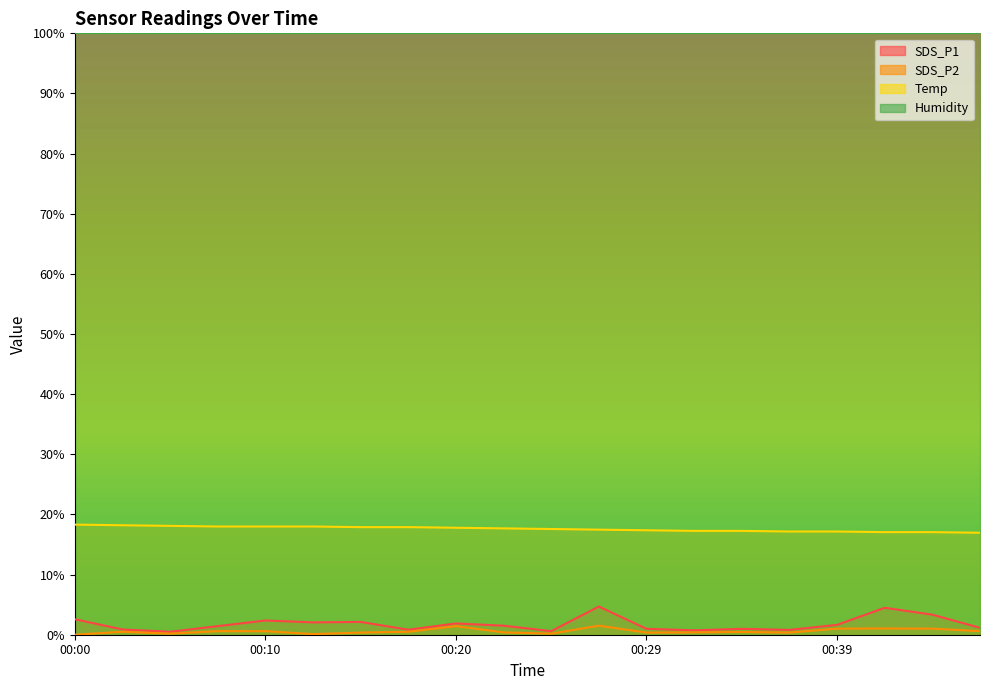

Which series has the largest range (max minus min)?

SDS_P1